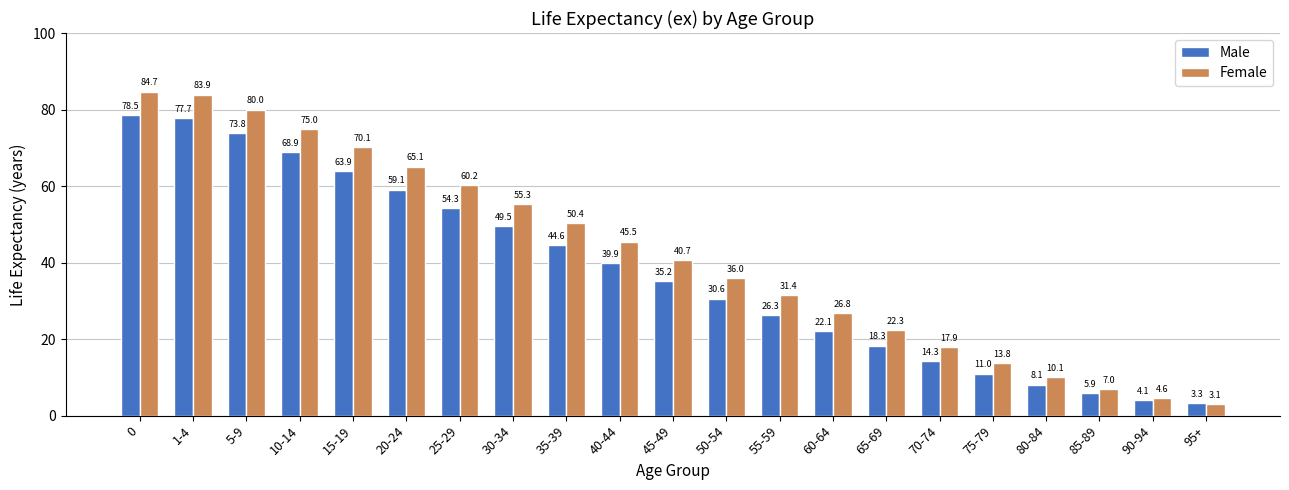

What is the approximate value of Female at 65-69?

22.3